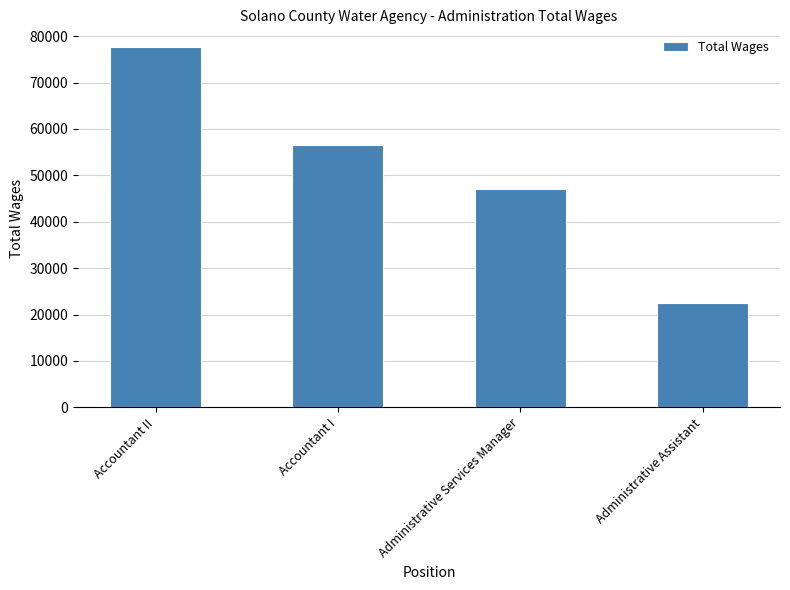

Is it true that the value at Administrative Assistant is 10175?

False